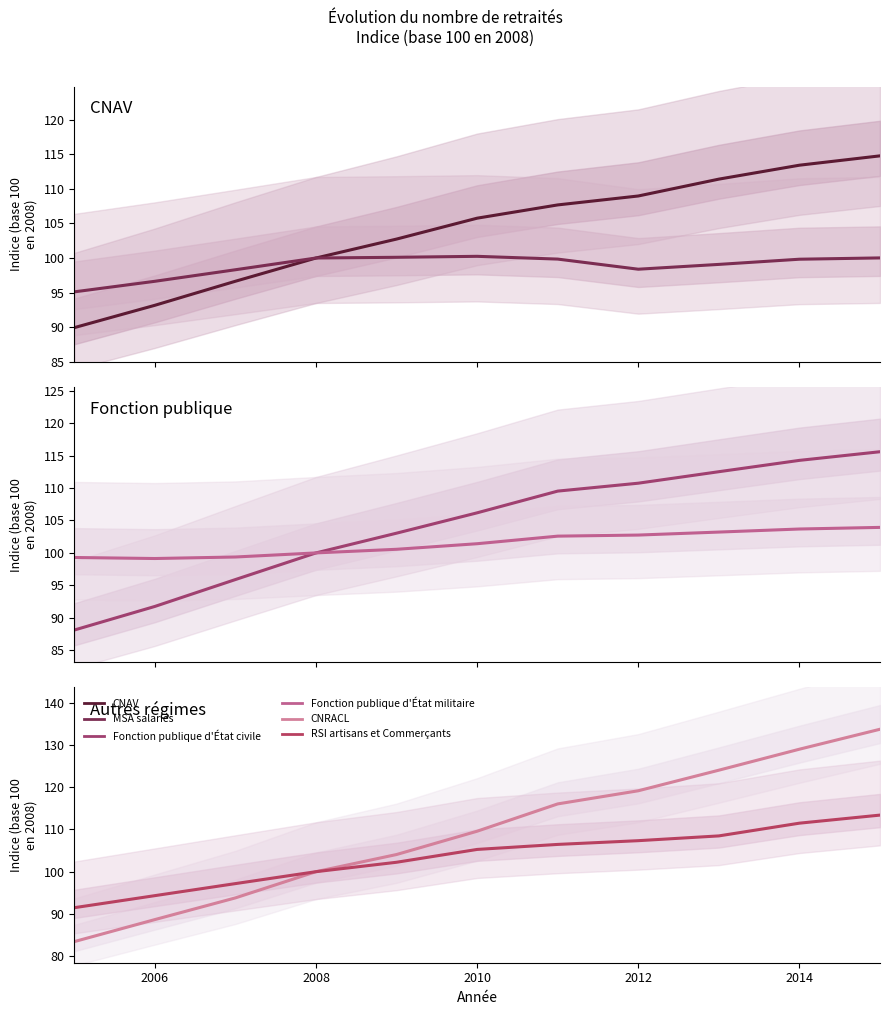

Reading left to right, list all the values displayed in this chart.

CNAV: 89.9	93.2	96.6	100.0	102.7	105.8	107.7	109.0	111.4	113.4	114.8
MSA salariés: 95.1	96.6	98.3	100.0	100.1	100.2	99.8	98.4	99.1	99.8	100.0
Fonction publique d'État civile: 88.1	91.8	95.9	100.0	103.0	106.2	109.5	110.7	112.5	114.3	115.6
Fonction publique d'État militaire: 99.3	99.1	99.4	100.0	100.6	101.4	102.6	102.7	103.2	103.7	103.9
CNRACL: 83.4	88.6	93.8	100.0	104.1	109.6	116.1	119.2	124.0	129.0	133.7
RSI artisans et Commerçants: 91.5	94.3	97.2	100.0	102.2	105.3	106.5	107.3	108.5	111.5	113.4